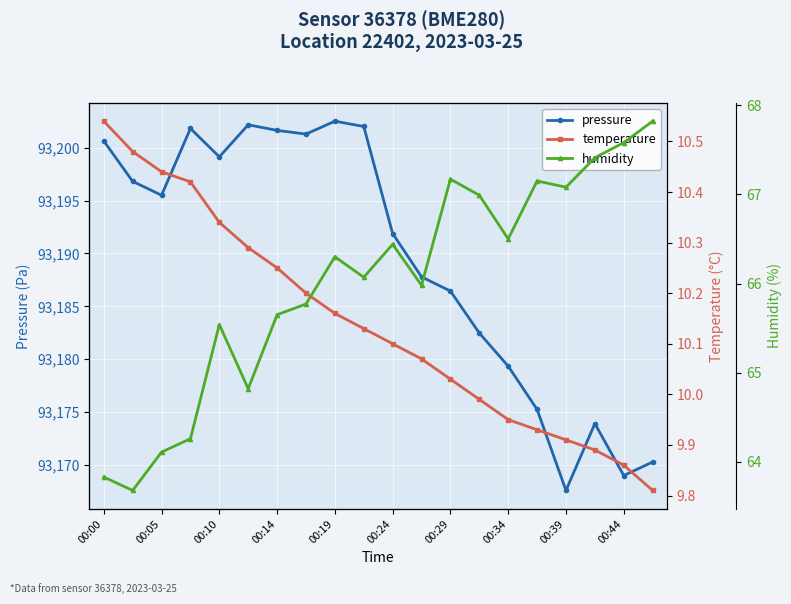

What is the greatest value displayed?

93202.5